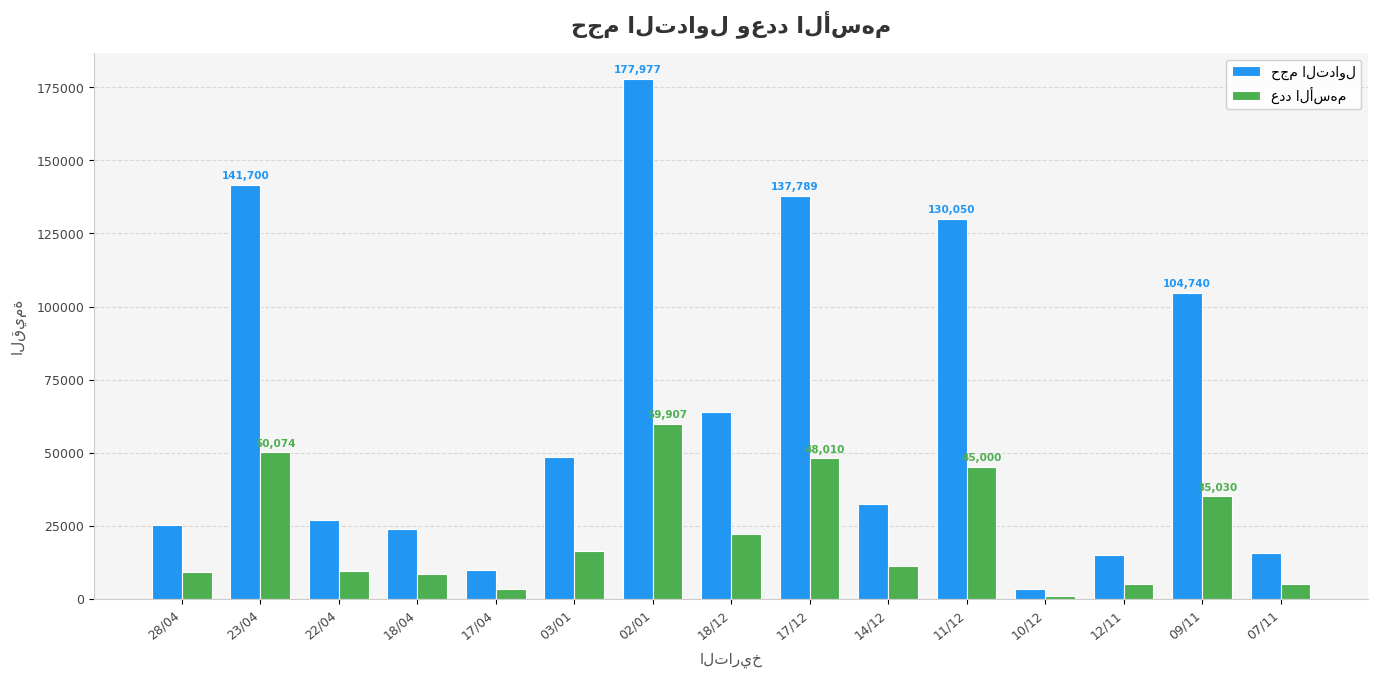

What is the maximum value shown in the chart?

177977